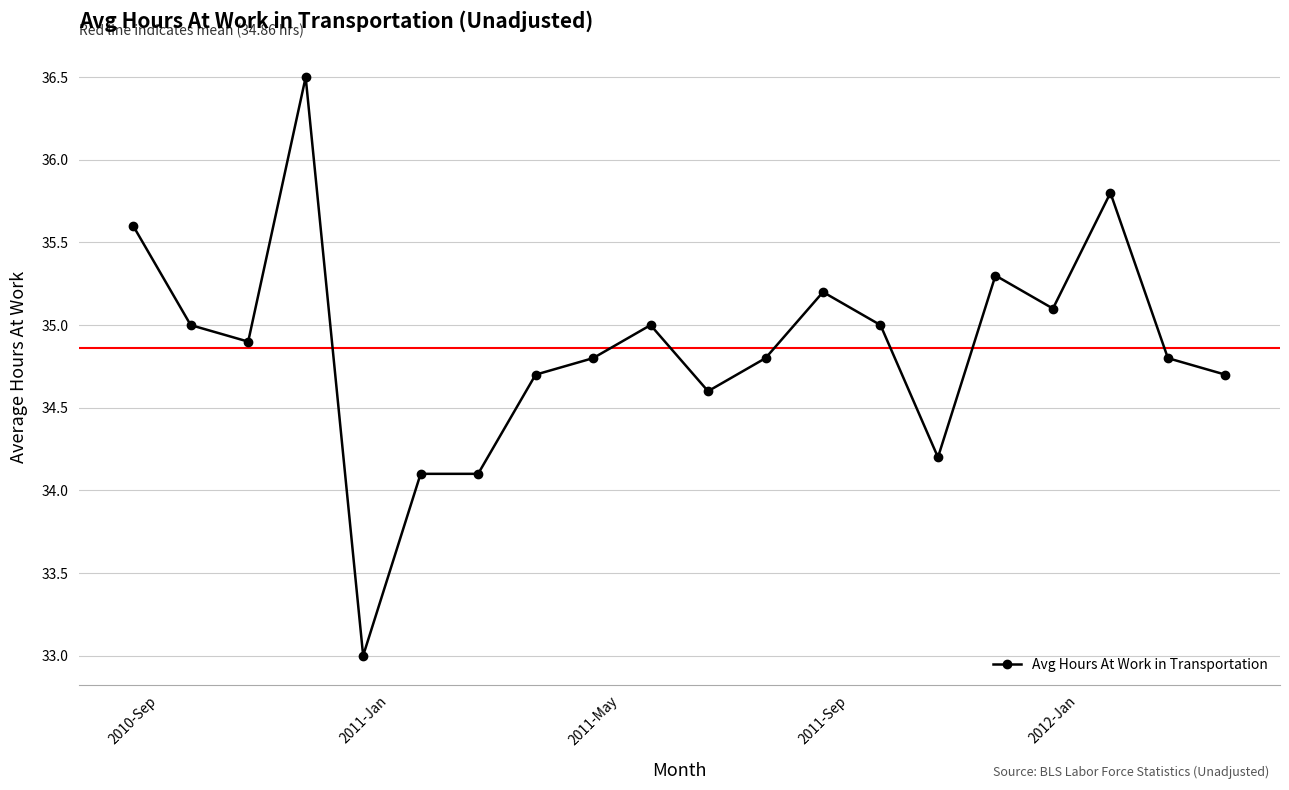

What is the minimum value shown in the chart?

33.0